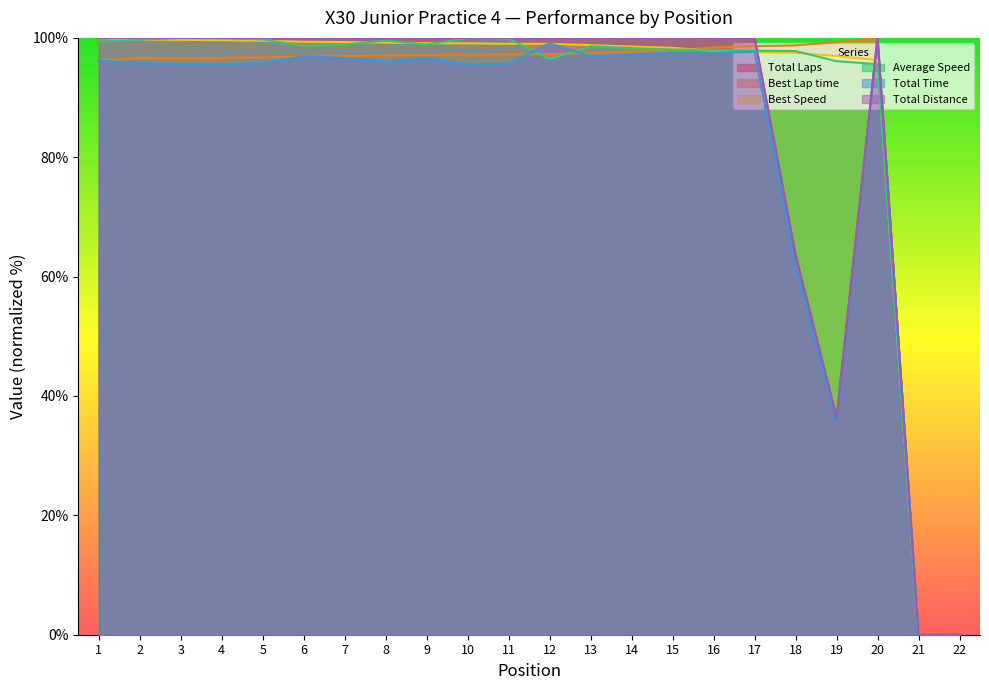

What is the sum of all Best Lap time values?

1950.6